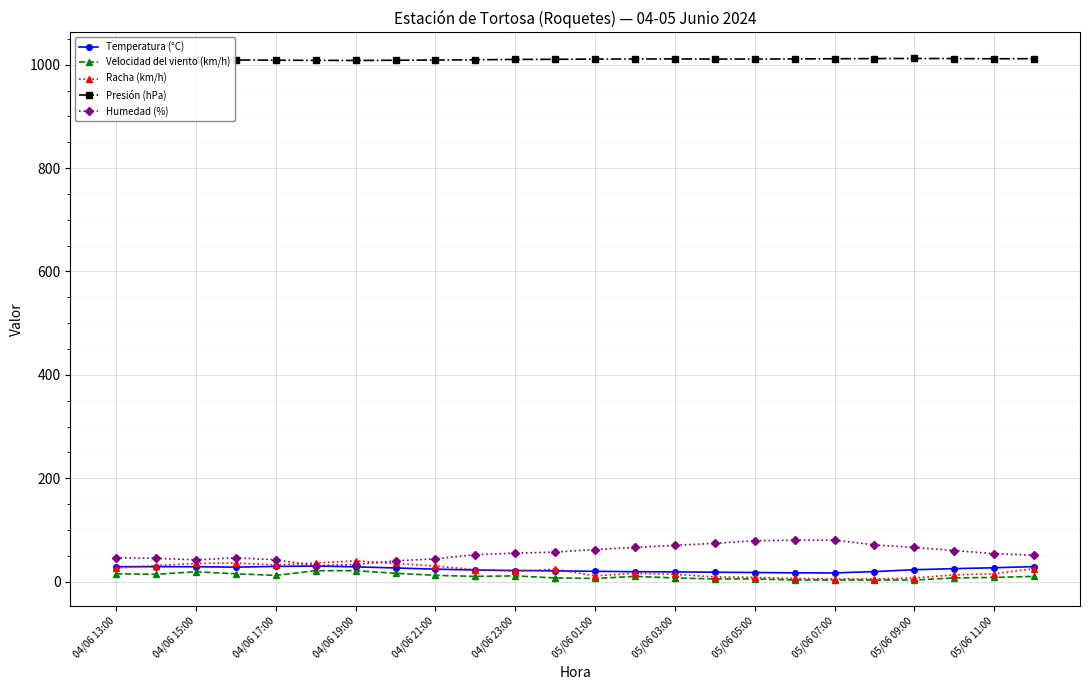

True or false: Presión (hPa) and Racha (km/h) intersect in this chart.

False